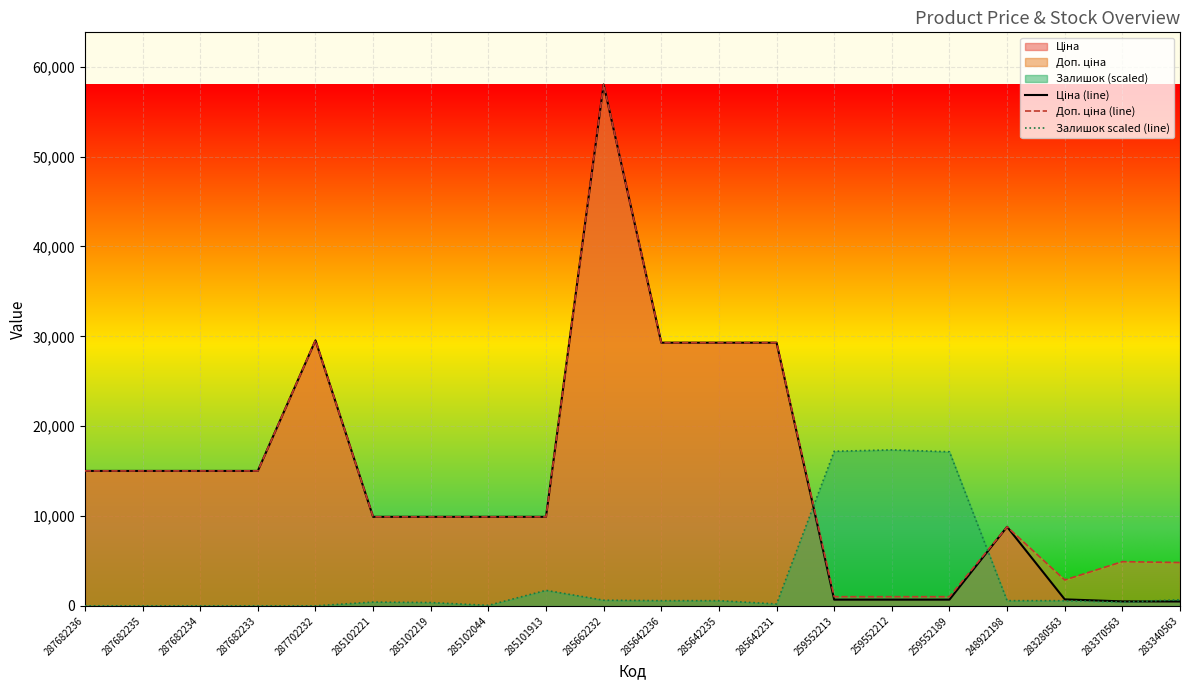

Which series ends up on top after the final intersection of Залишок scaled (line) and Ціна (line)?

Залишок scaled (line)